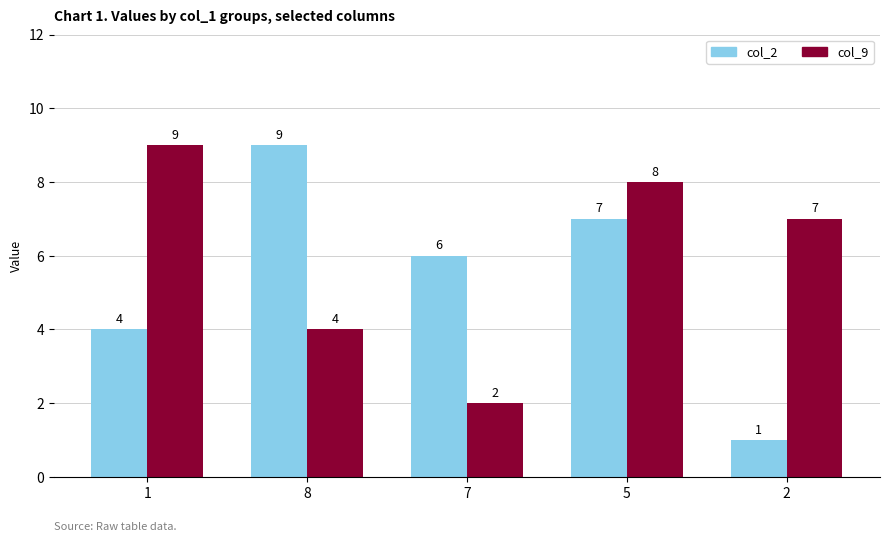

What is the spread (max minus min) of values at 2?

6